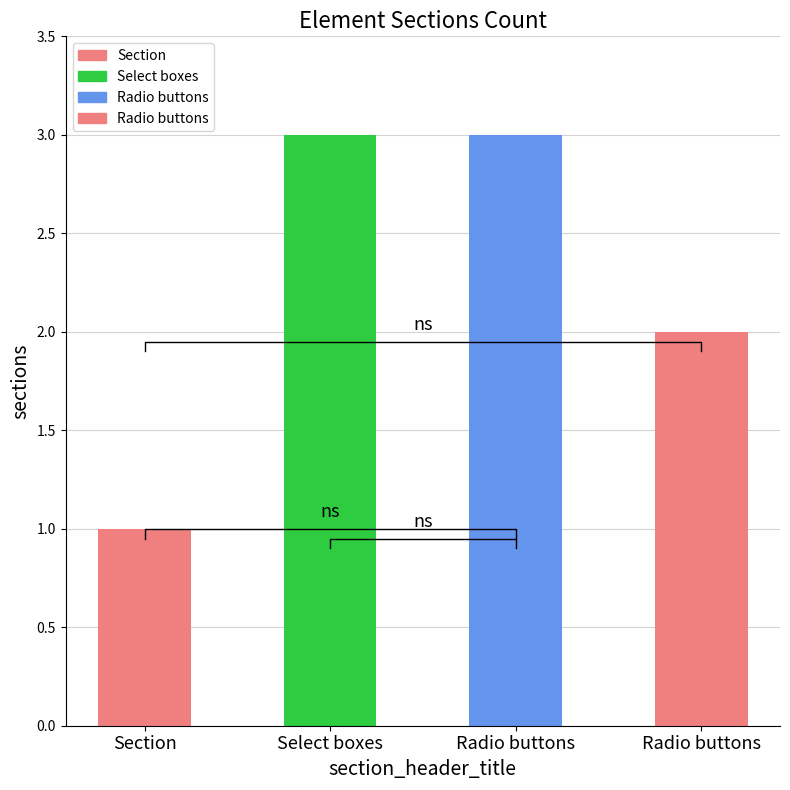

Does the chart contain stacked bars?

No